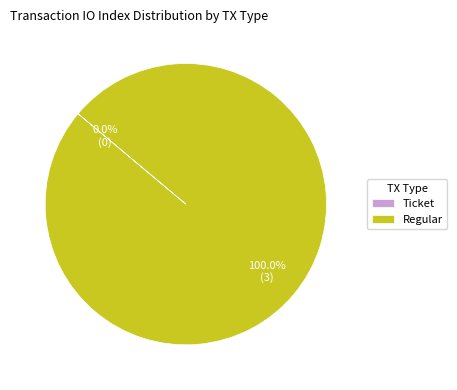

How many slices are in this pie chart?

2